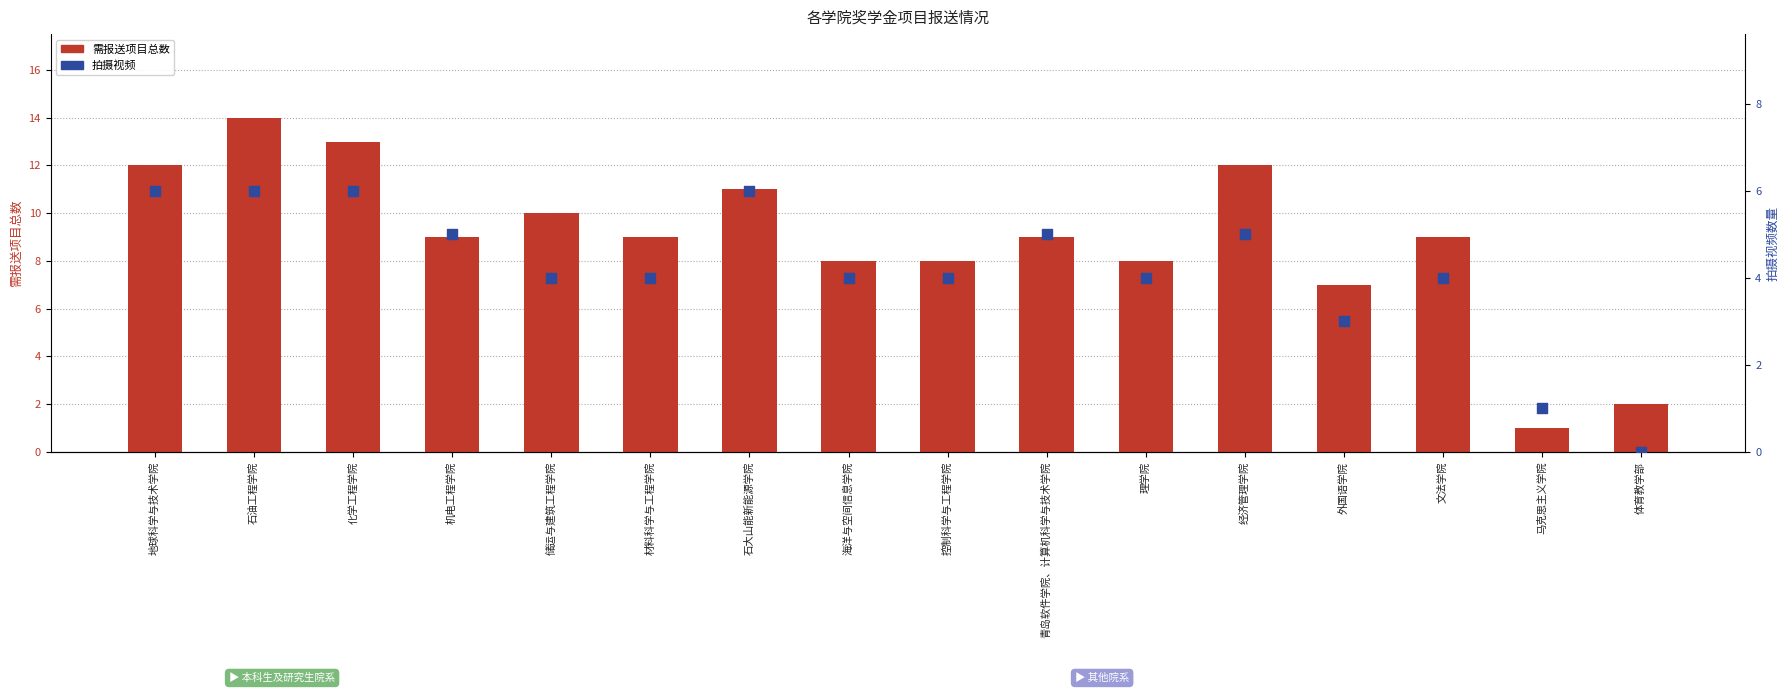

Which series contains the lowest Y value?

拍摄视频